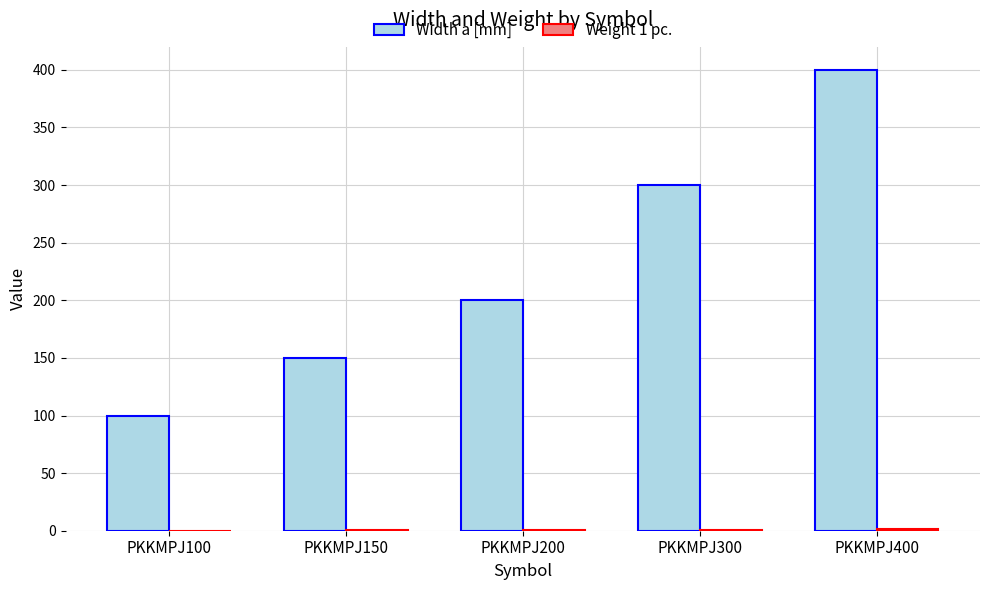

True or false: Width a [mm] has a value of 108.4 at PKKMPJ200.

False